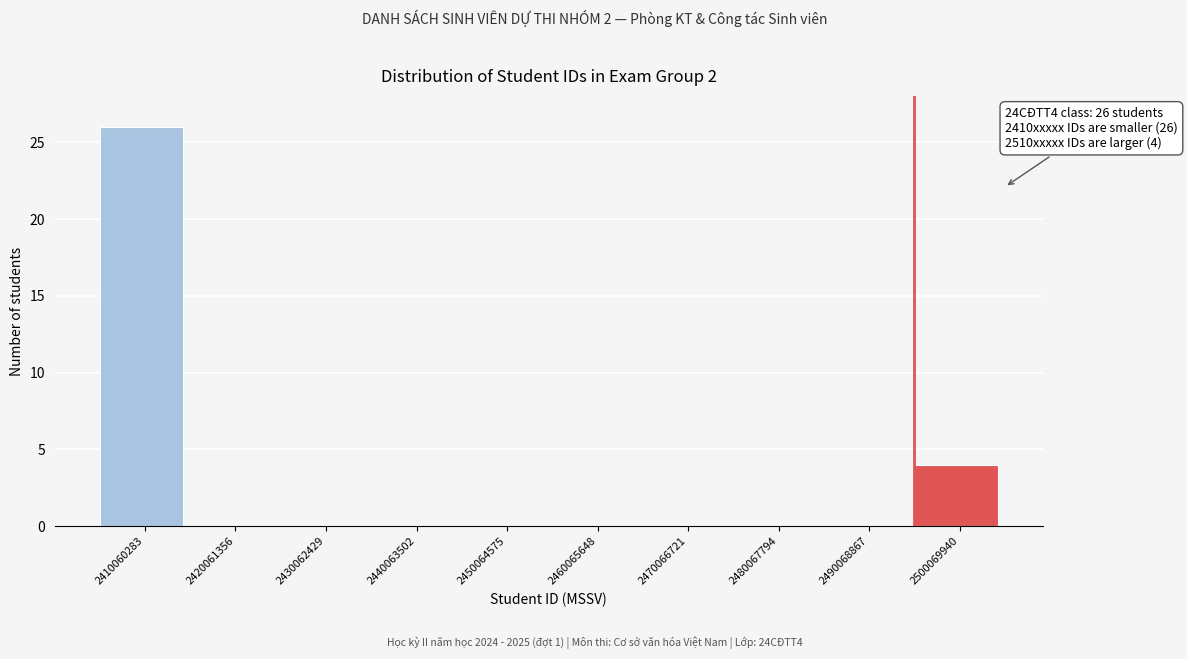

Reading left to right, extract all data points from this chart.

2410060283=26	2420061356=0	2430062429=0	2440063502=0	2450064575=0	2460065648=0	2470066721=0	2480067794=0	2490068867=0	2500069940=4